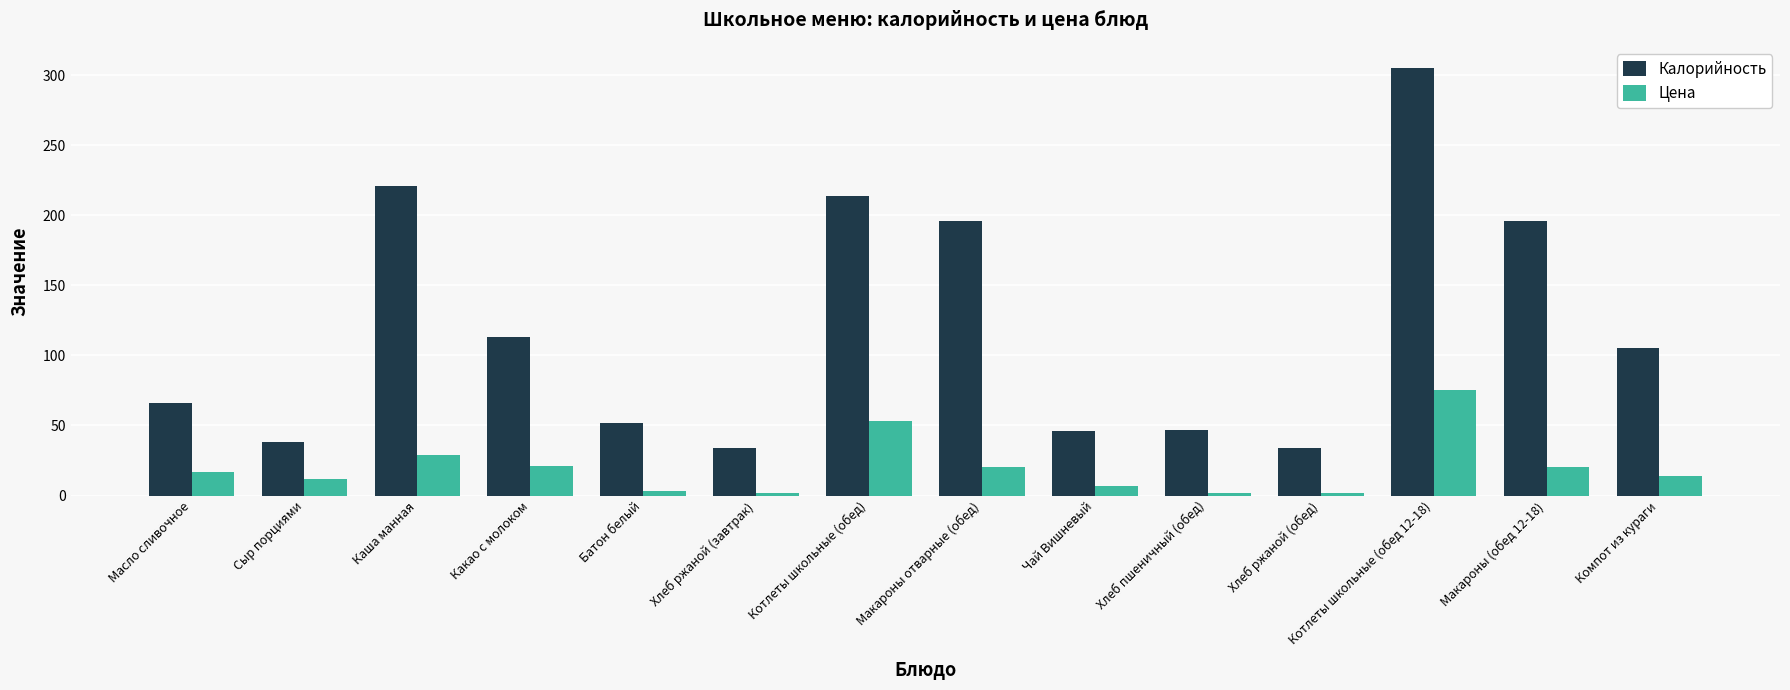

What is the highest value of the Калорийность series?

305